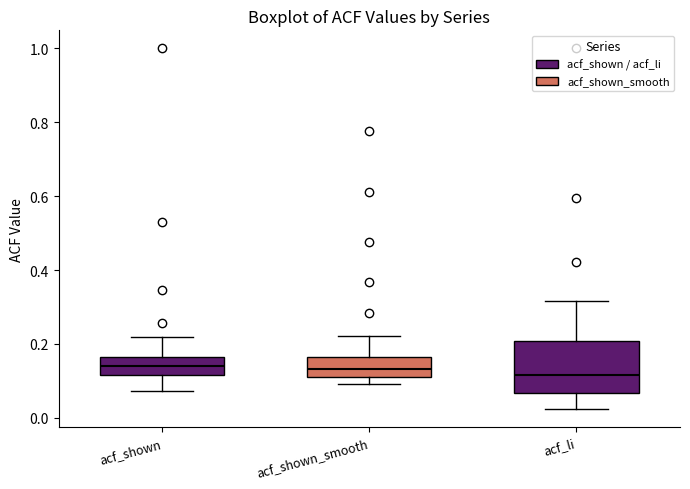

Where does the upper whisker of the box for acf_shown end on the y-axis? The values are not printed on the chart, so give them approximately, as read against the axis.

0.22